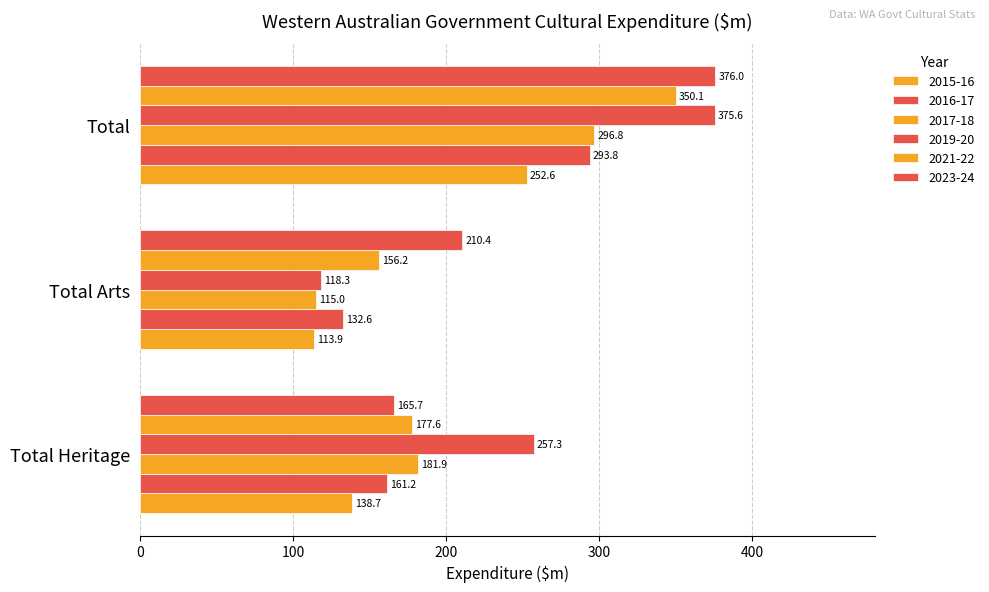

Rank the series at Total Arts from lowest to highest value.

2015-16, 2017-18, 2019-20, 2016-17, 2021-22, 2023-24